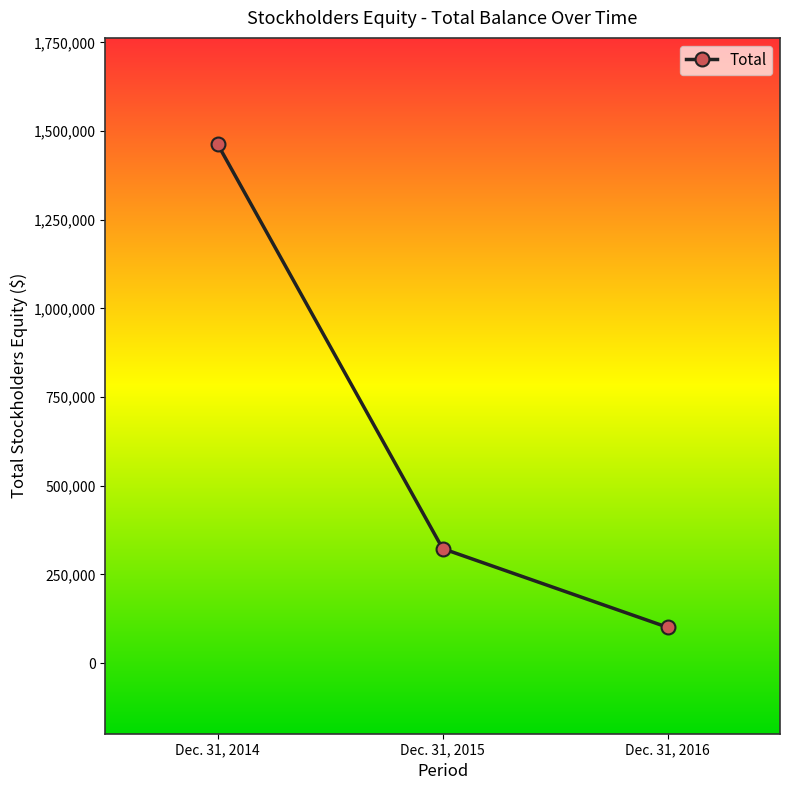

The value at Dec. 31, 2015 is 224290. True or false?

False